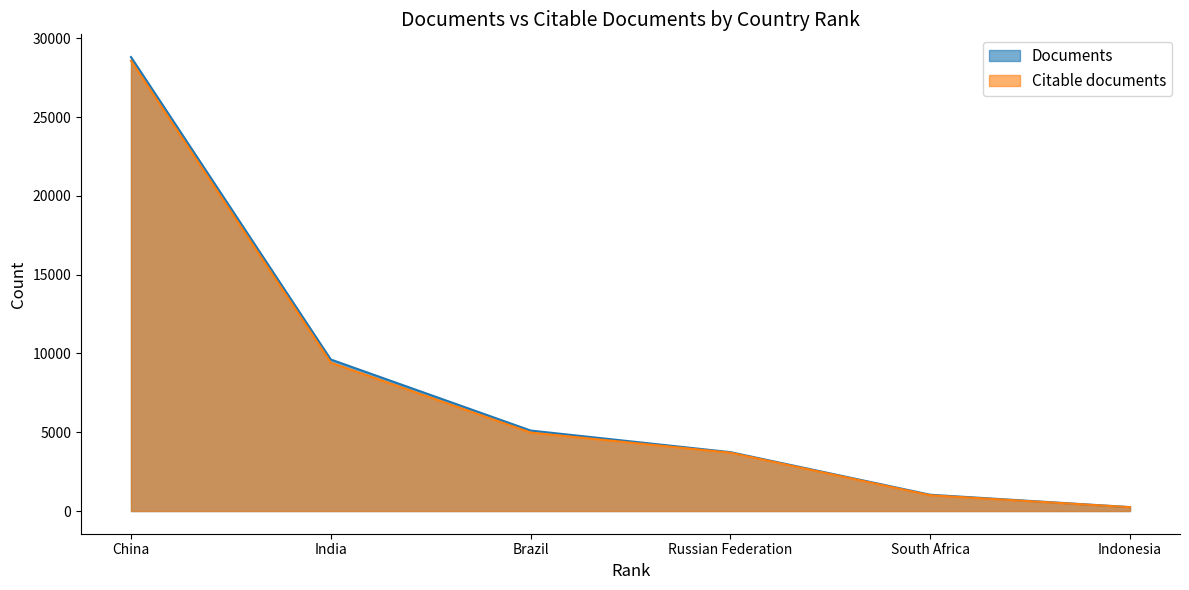

What is the difference between the second highest and second lowest values in the Citable documents series?

8415